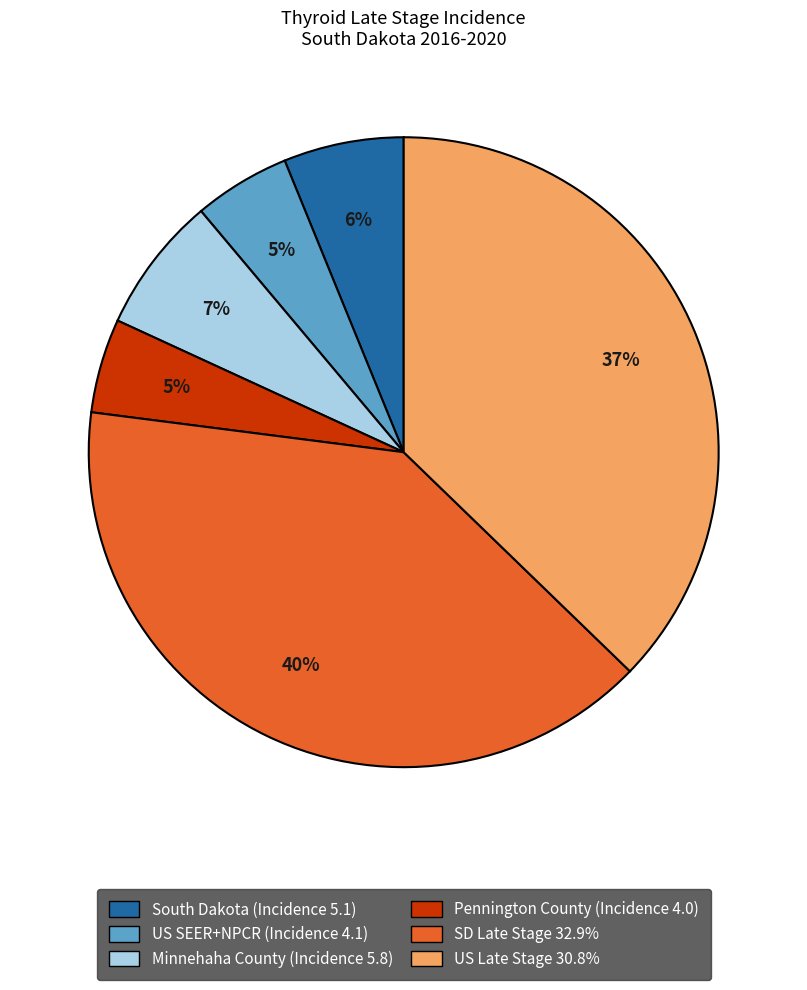

To the nearest percent, what is the average slice percentage?

17%